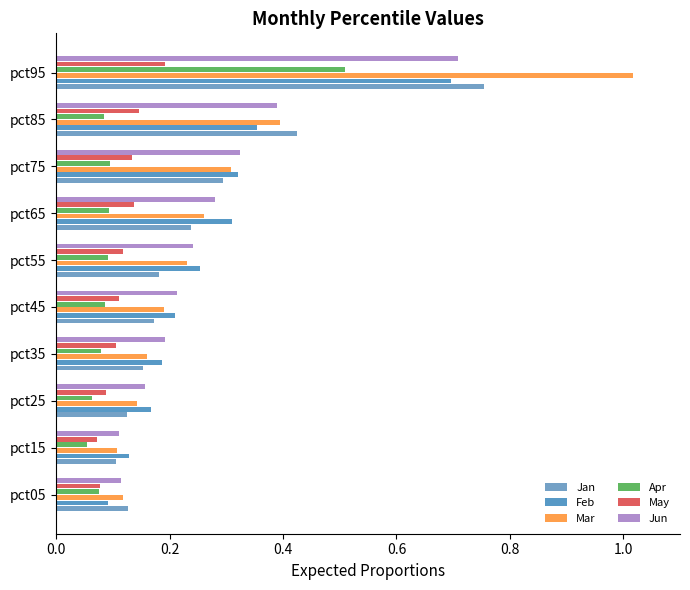

The Jun series shows 0.6 at pct85. True or false?

False